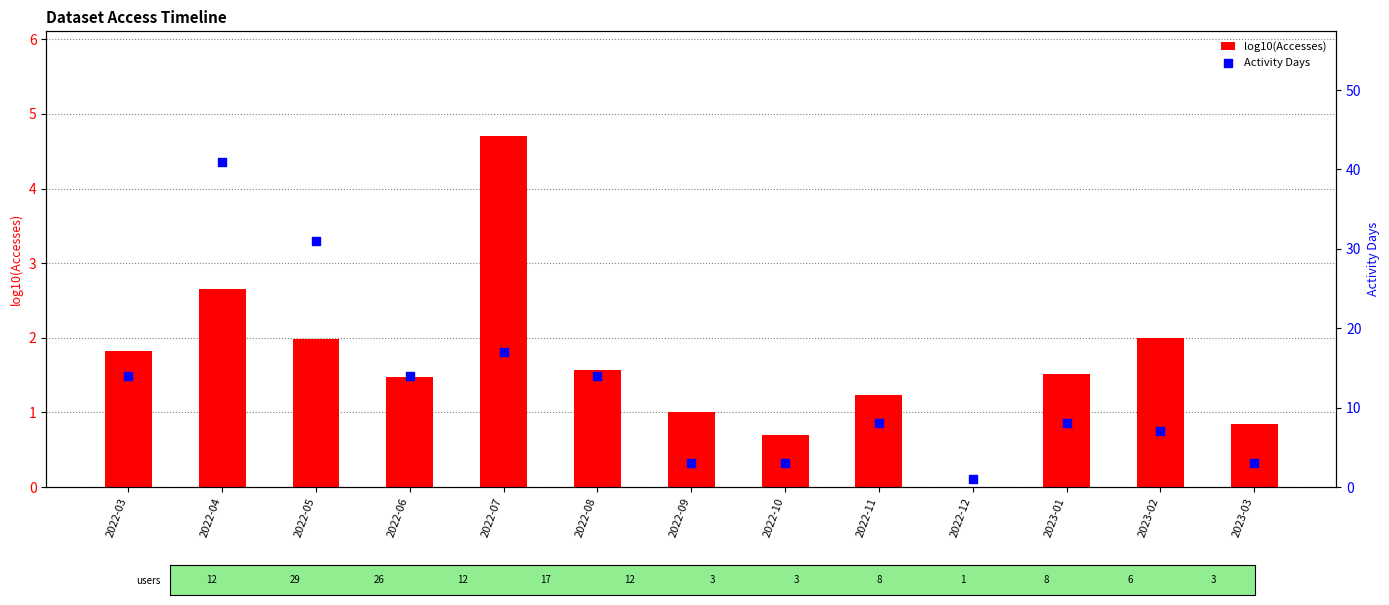

Which series has the widest spread of Y values?

Activity Days